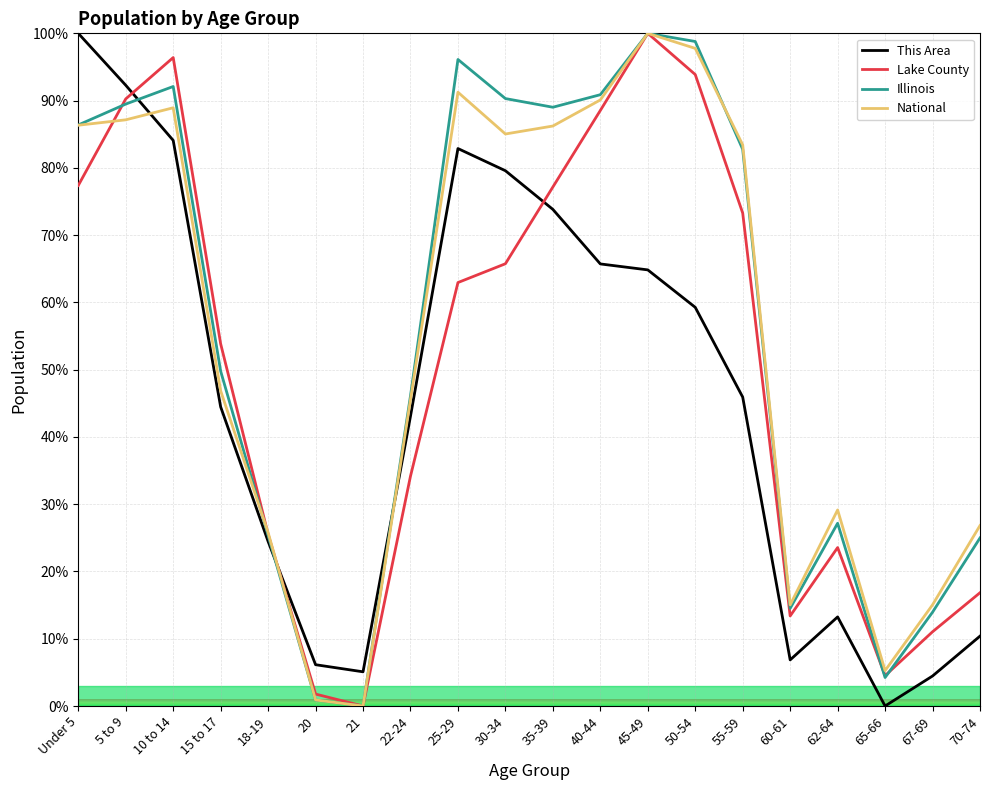

Where is Lake County nearest to the value 50?

15 to 17